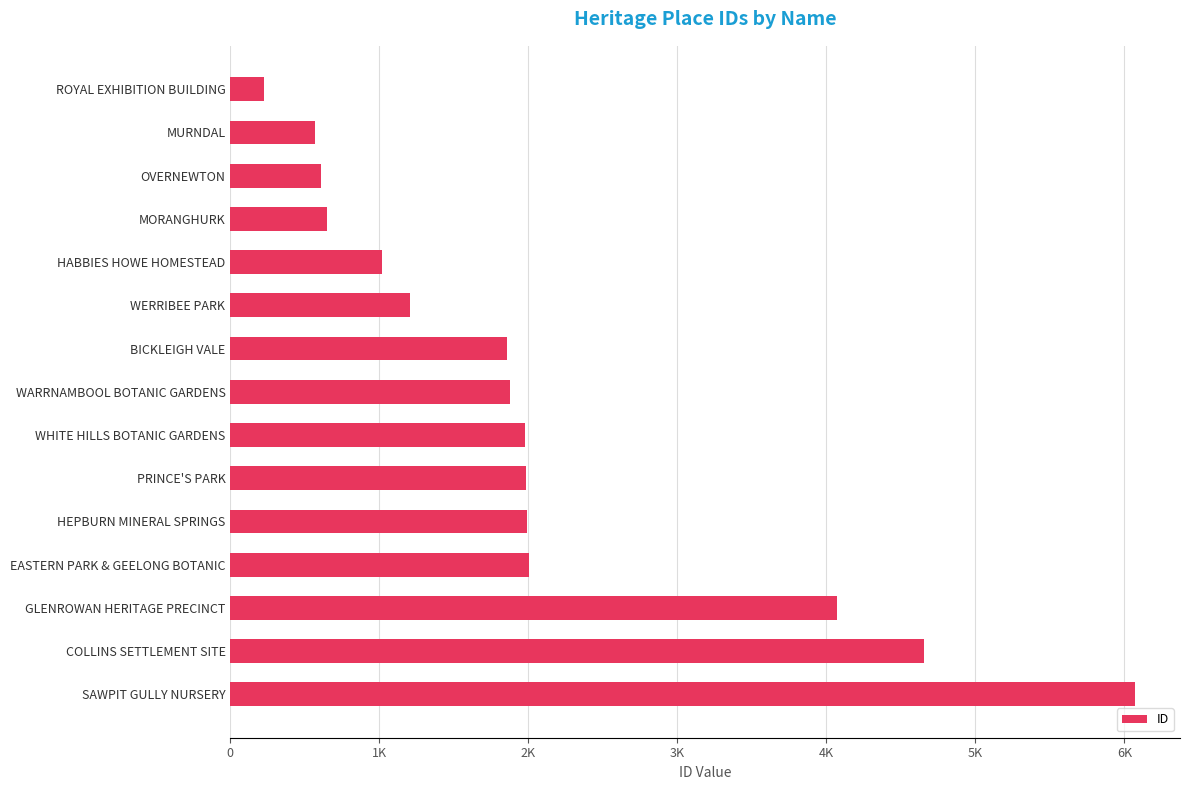

Where does the data first go above 1877?

WHITE HILLS BOTANIC GARDENS